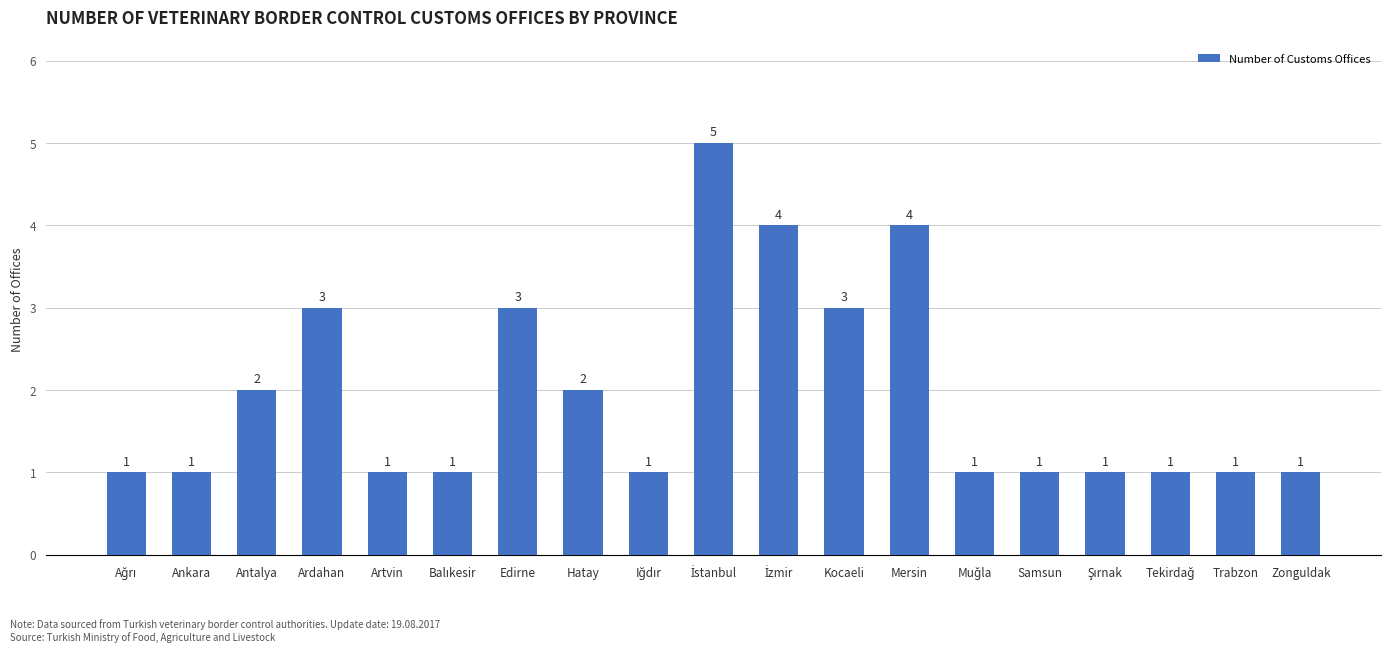

What is the sum of all values?

37